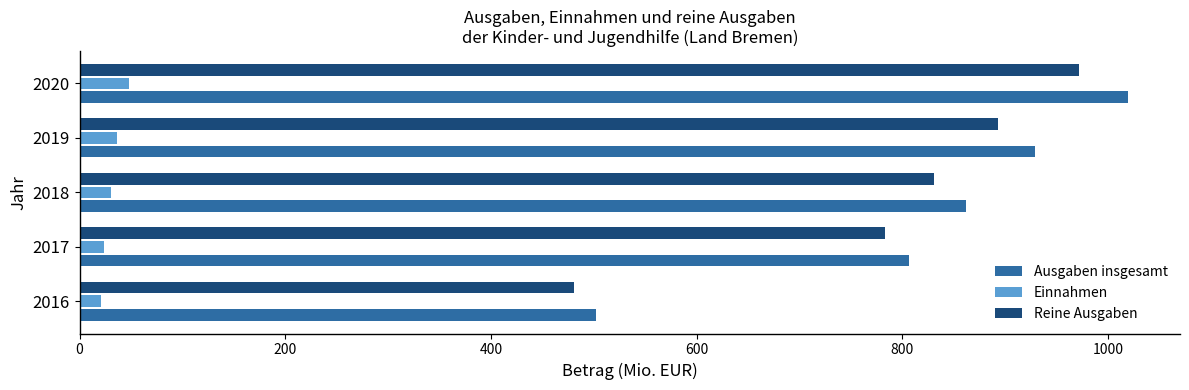

Between 2016 and 2020, which series saw the biggest shift?

Ausgaben insgesamt